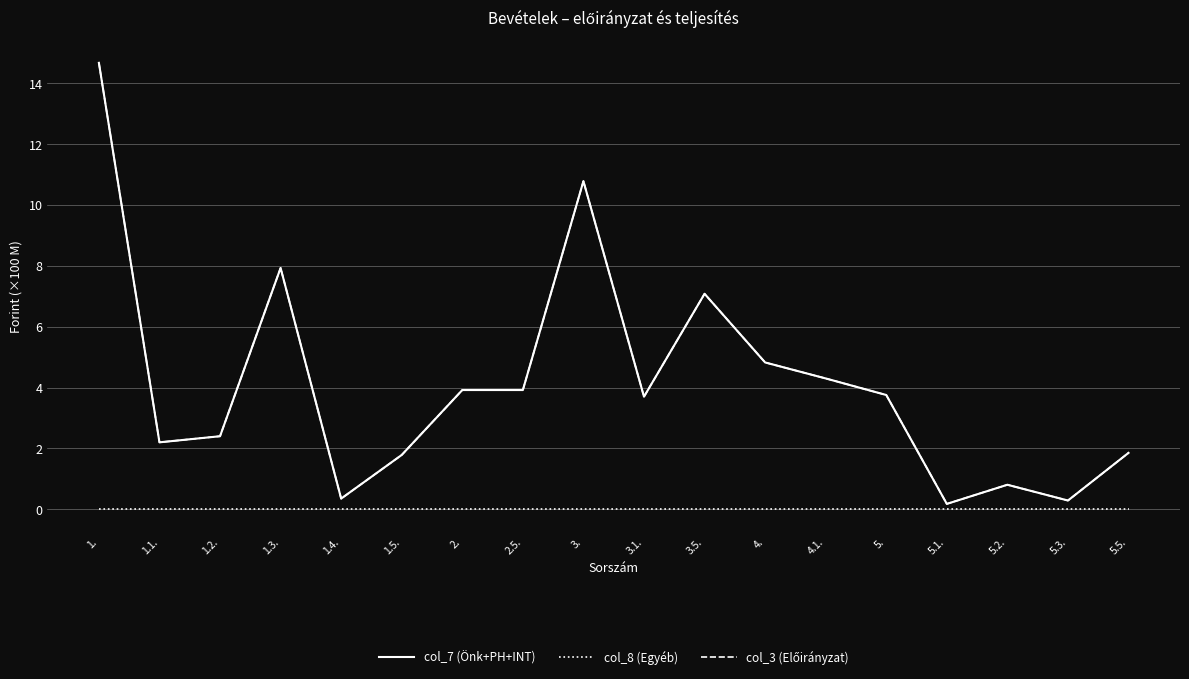

Does the chart display data point markers on the line(s)?

No